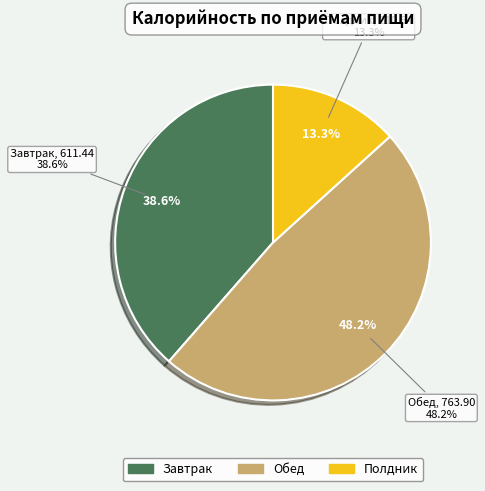

To the nearest percent, what portion does Полдник represent?

13%